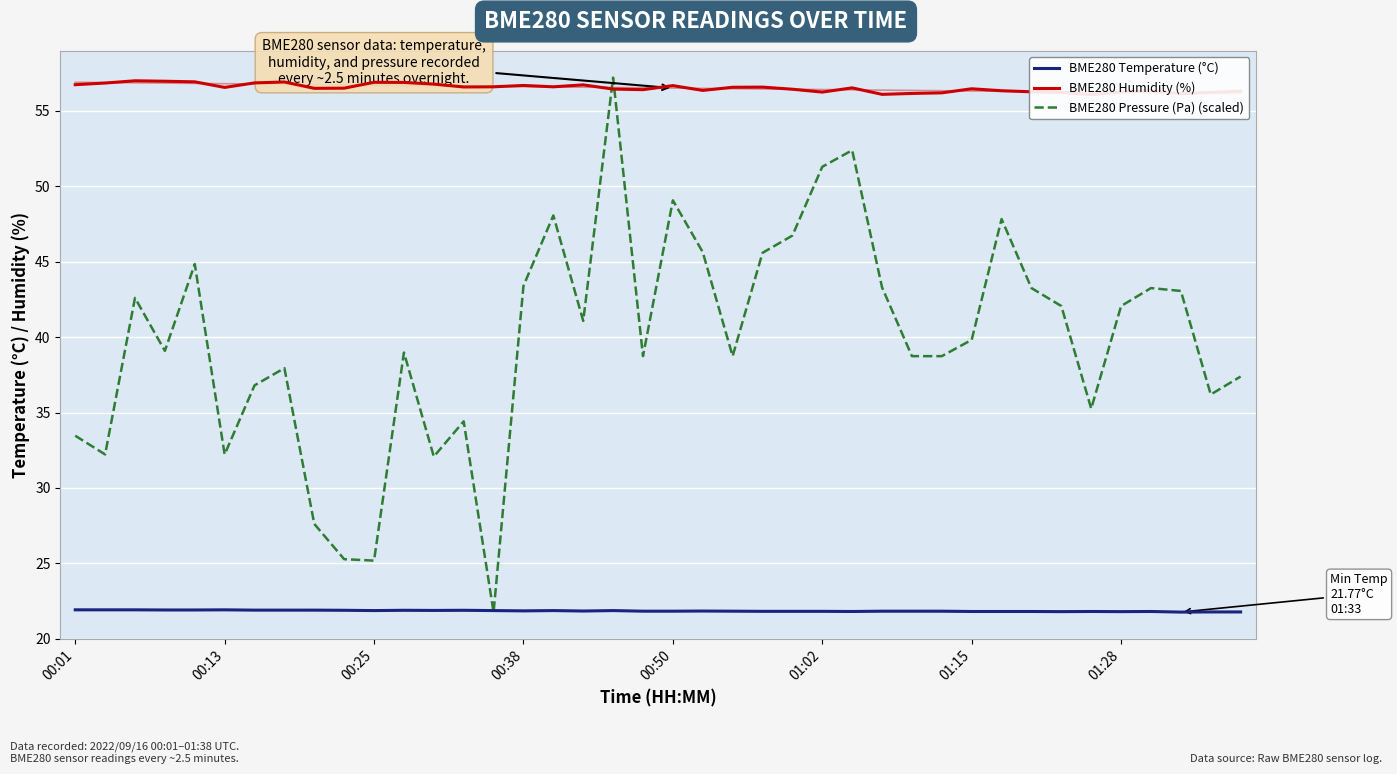

After their last crossing, which series has the higher values: BME280 Pressure (Pa) (scaled) or BME280 Temperature (°C)?

BME280 Pressure (Pa) (scaled)